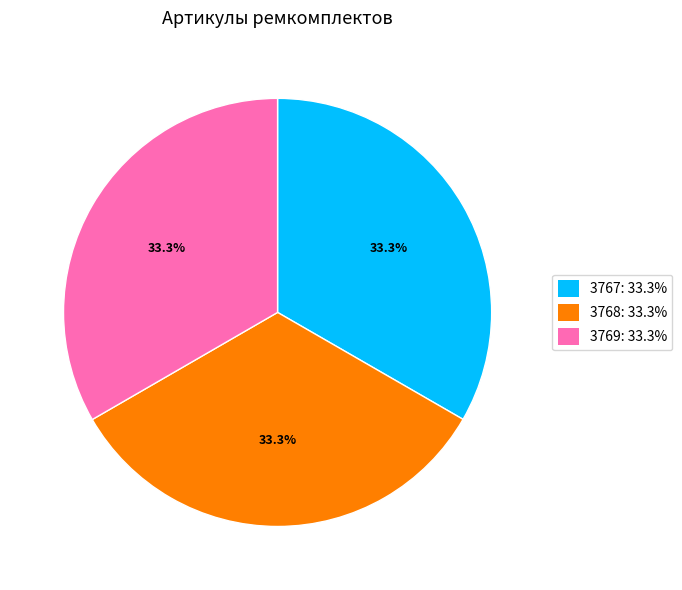

Is 3767: 33.3% the majority of the pie?

No